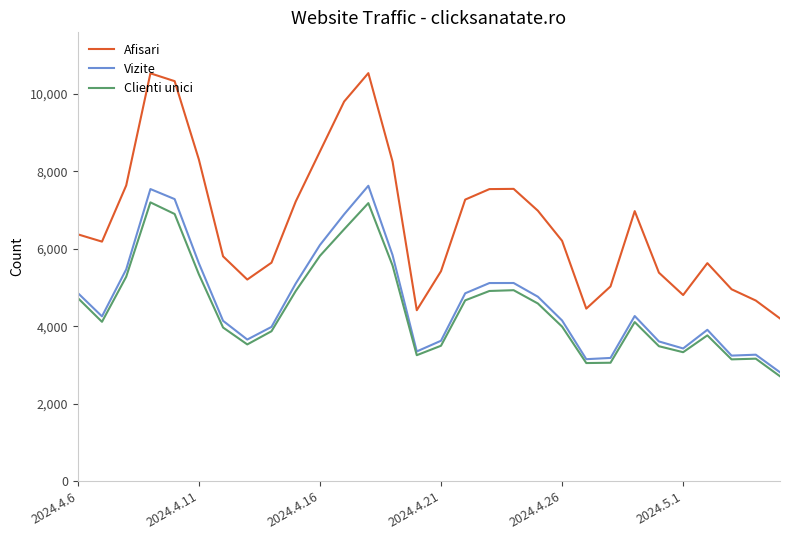

What is the difference between the maximum and minimum values in the Vizite series?

4819